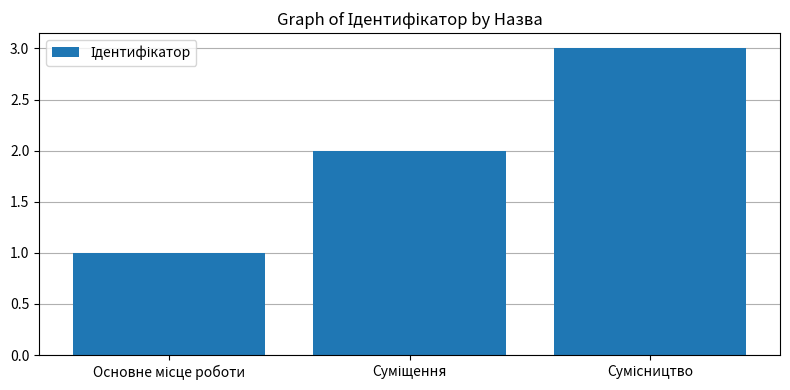

What is the greatest value displayed?

3